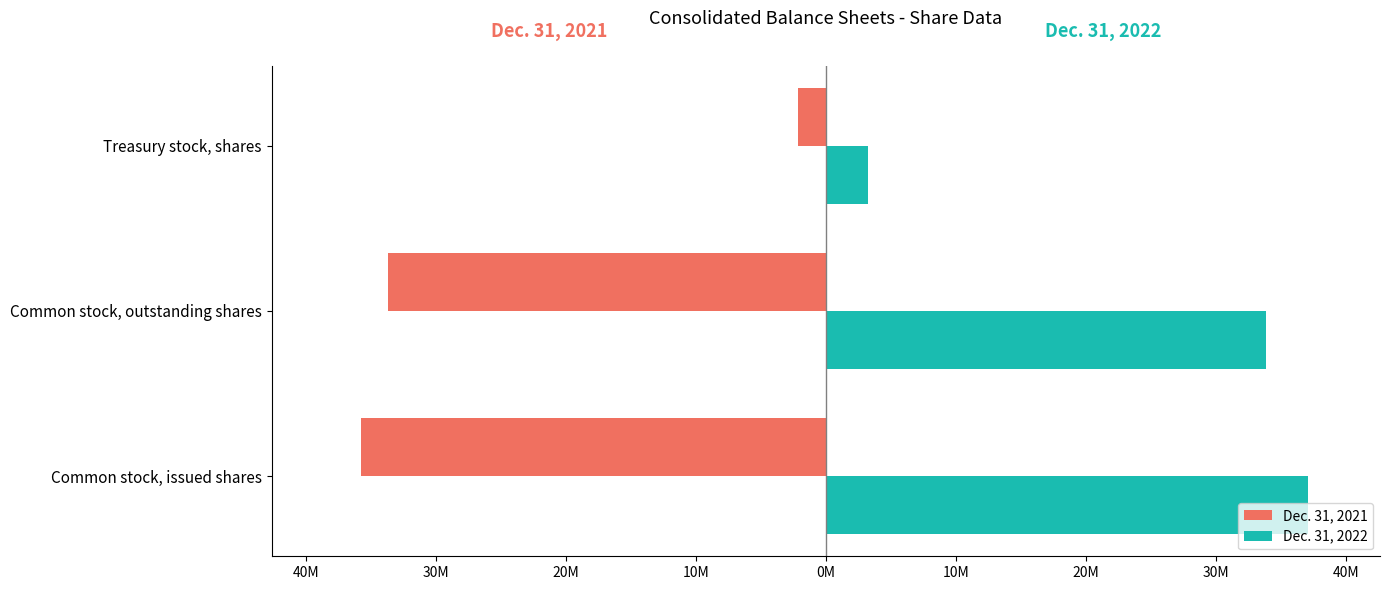

How many distinct data groups are displayed?

2